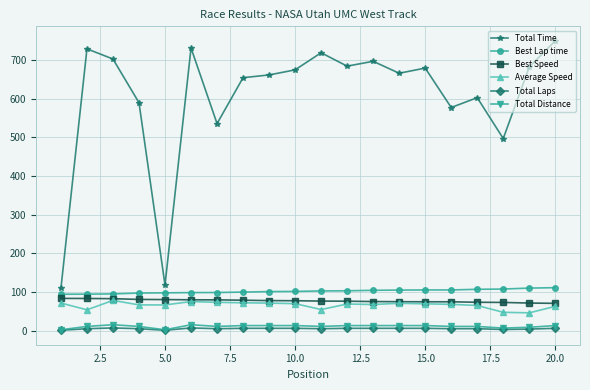

Which series has the widest spread of values?

Total Time